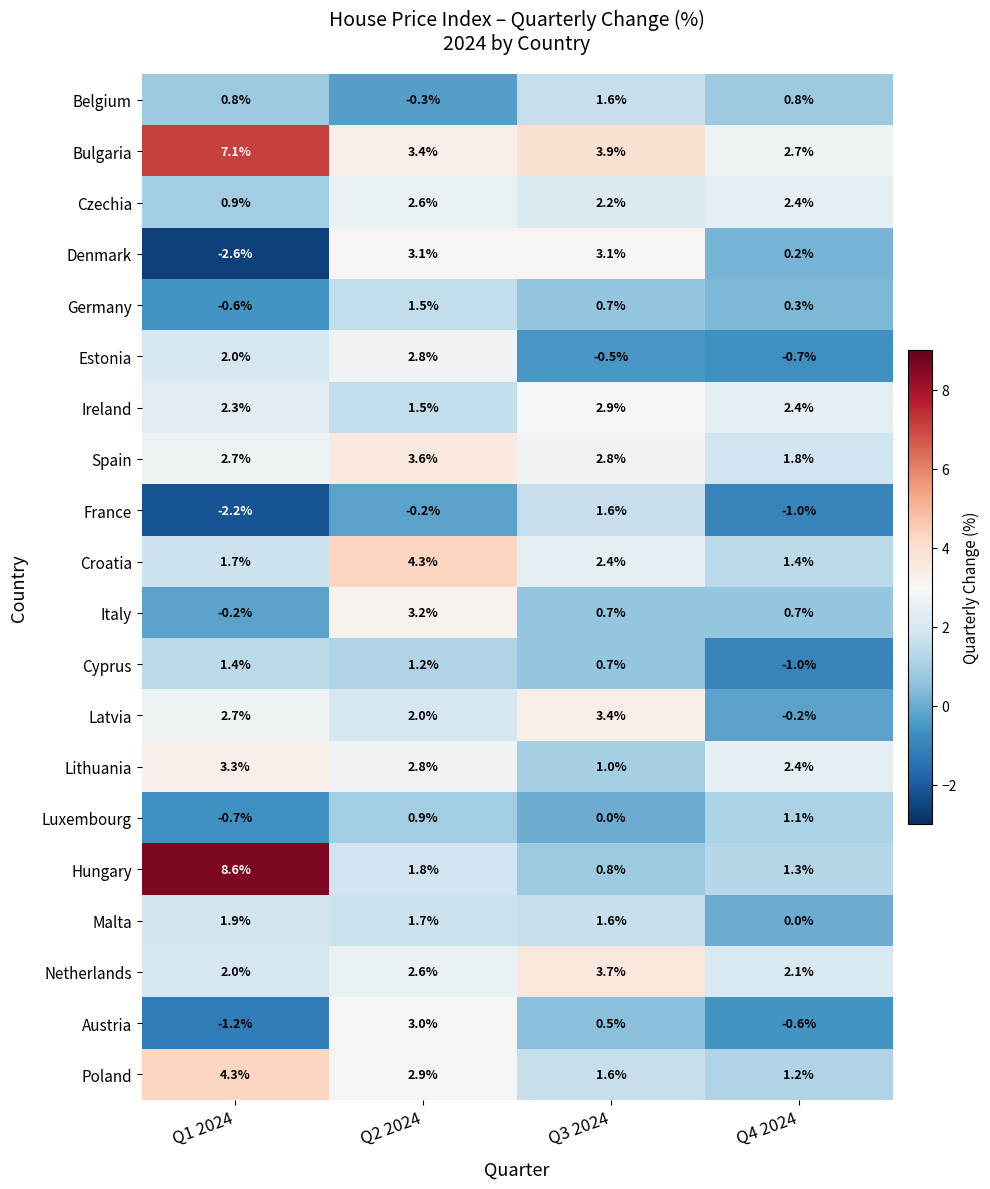

List the labels in order of Malta value, smallest first.

Q4 2024, Q3 2024, Q2 2024, Q1 2024